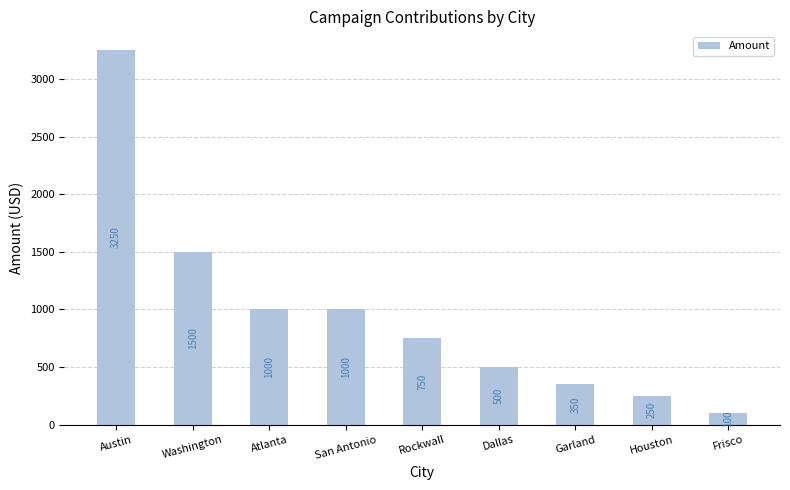

What is the label of the 4th bar from the left?

San Antonio